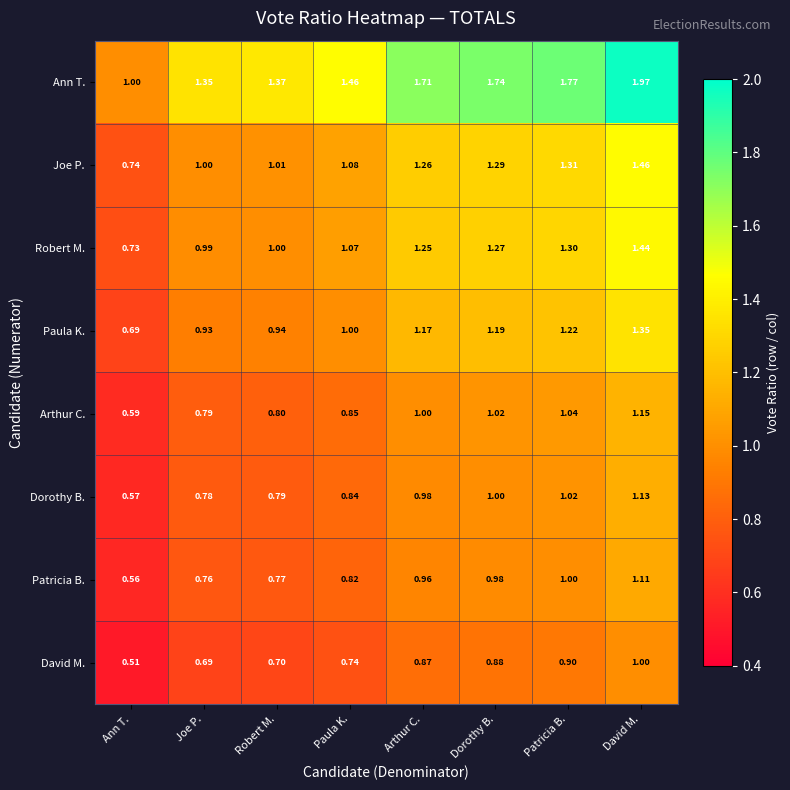

At which category is the sum across all series the highest?

David M.